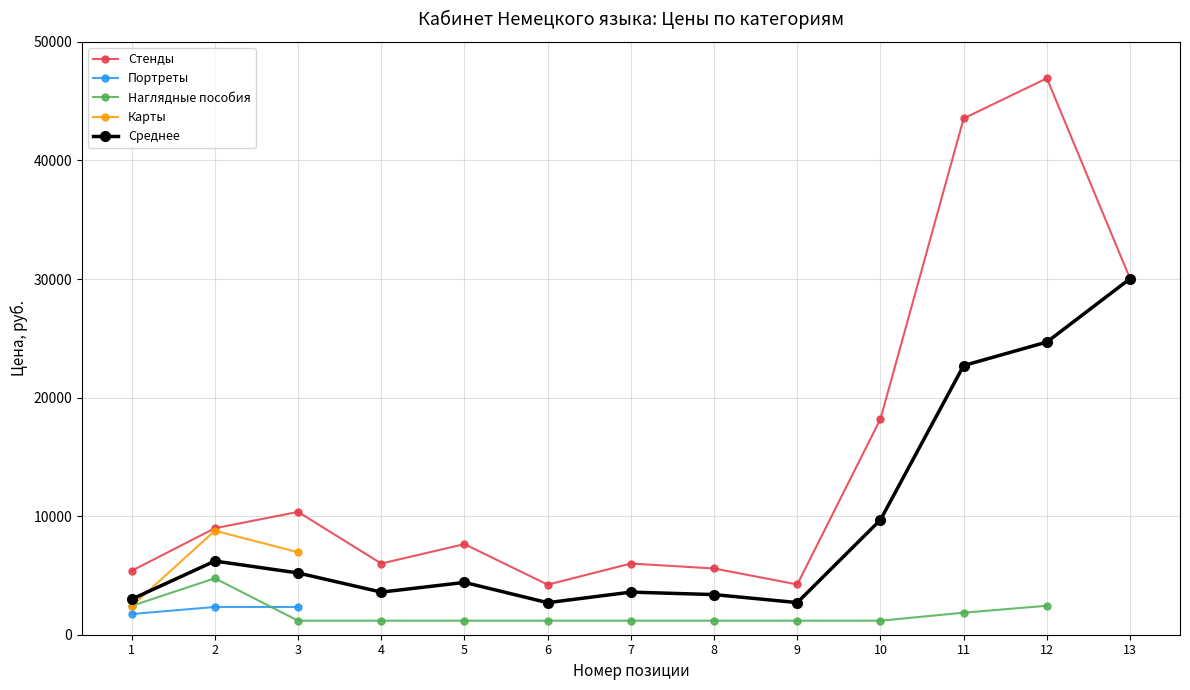

How many distinct data groups are displayed?

5